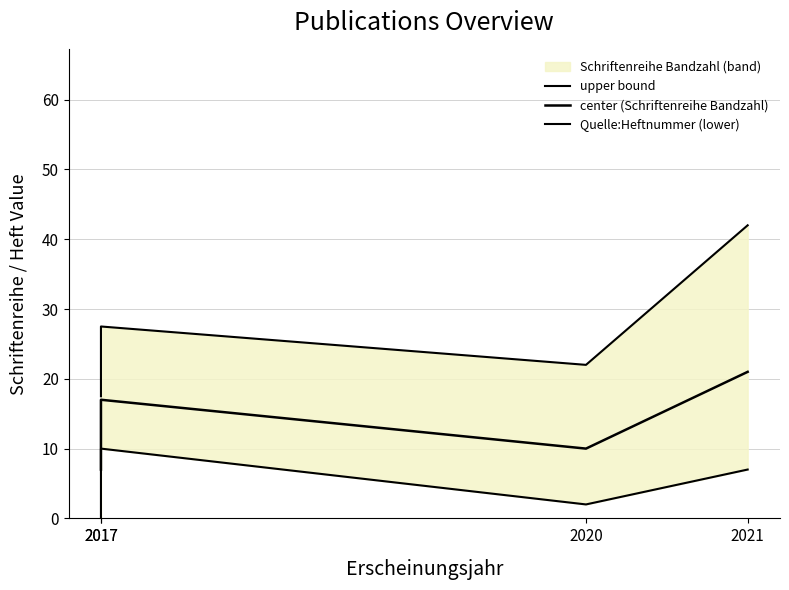

Count the Quelle:Heftnummer (lower) values in the range 2 to 10.

3